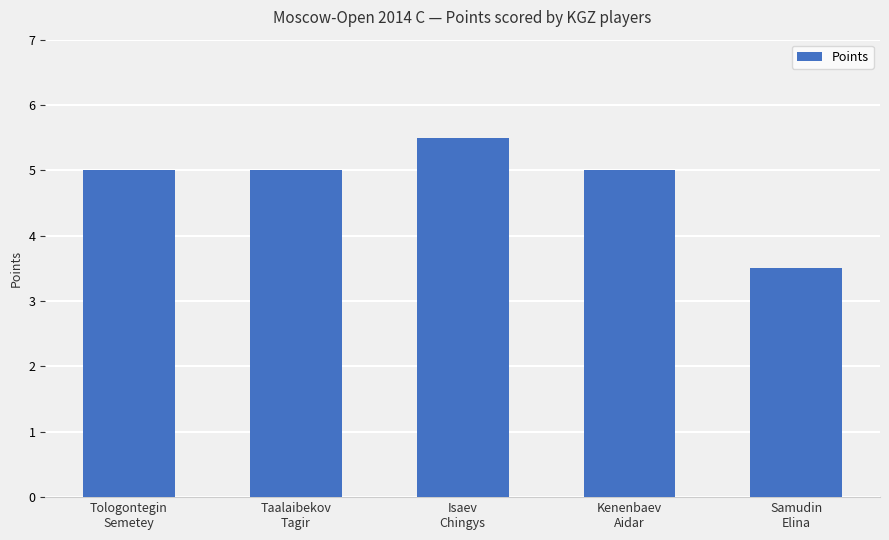

What is the difference between the maximum and second lowest values?

0.5